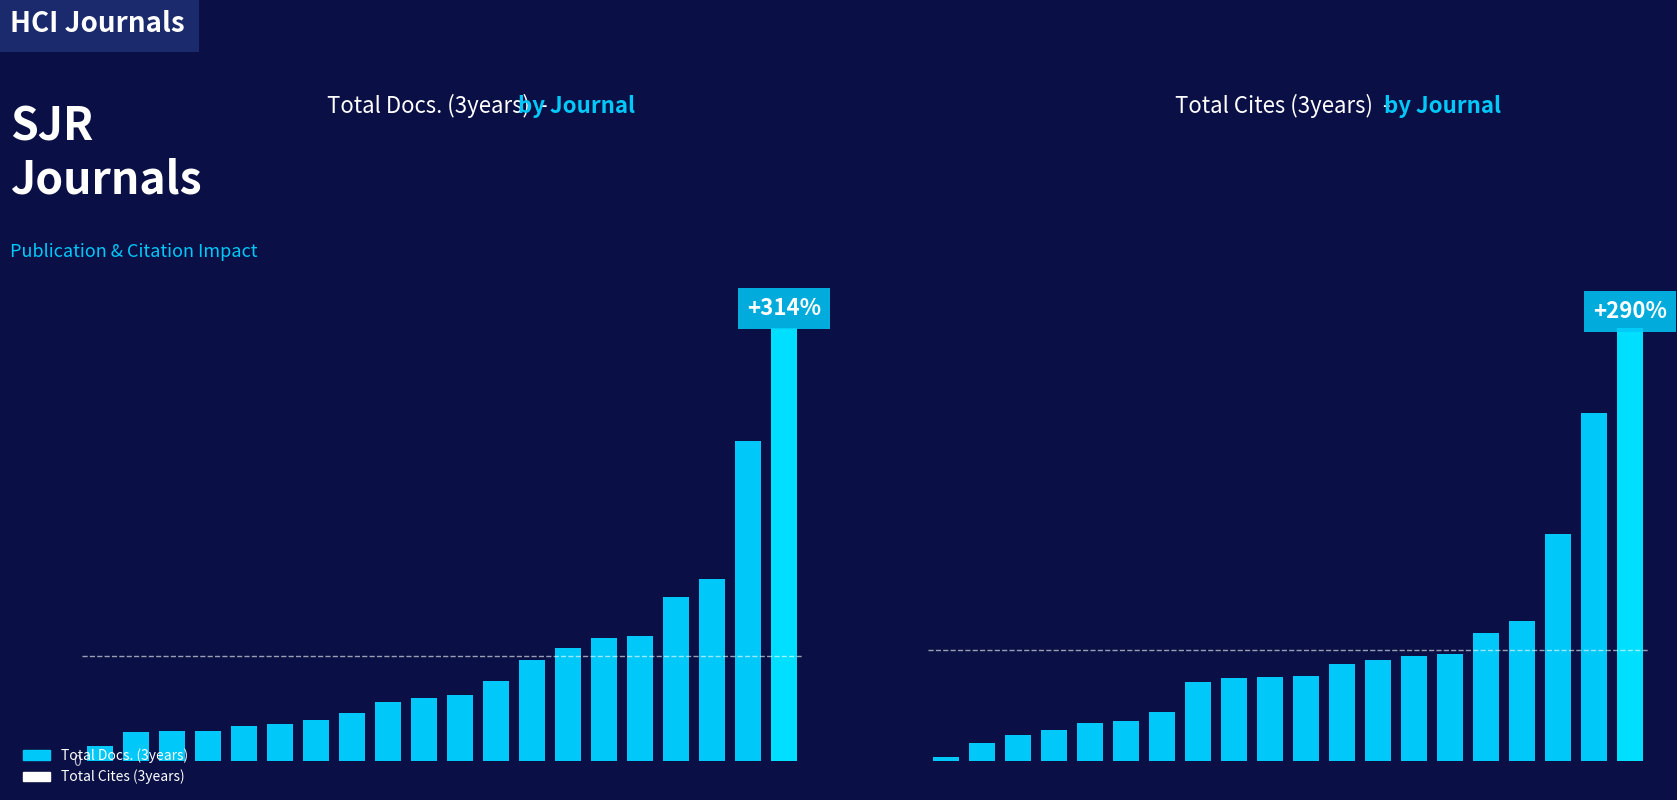

How many bars are there in each group?

2